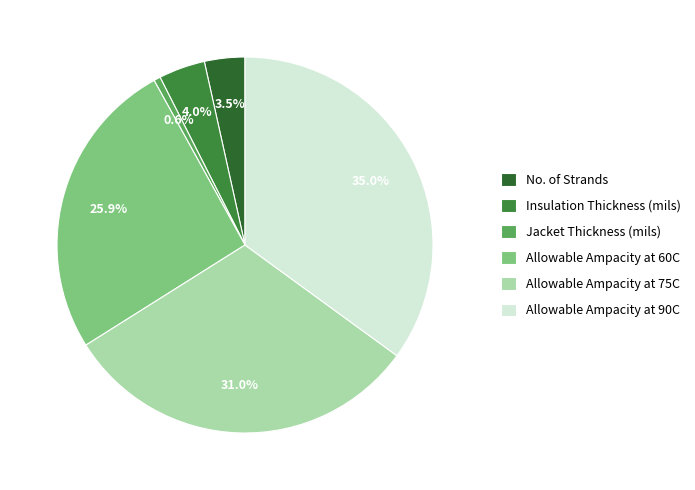

Does Allowable Ampacity at 90C account for over 50% of the chart?

No